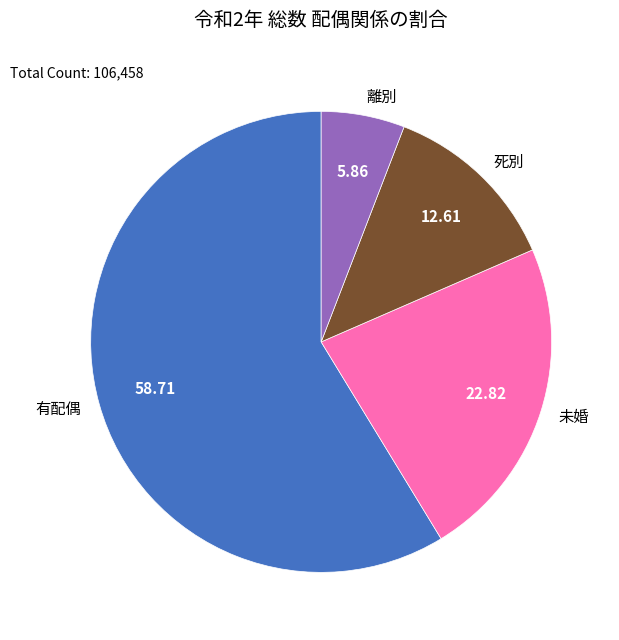

True or false: 死別 accounts for 20% of the total.

False